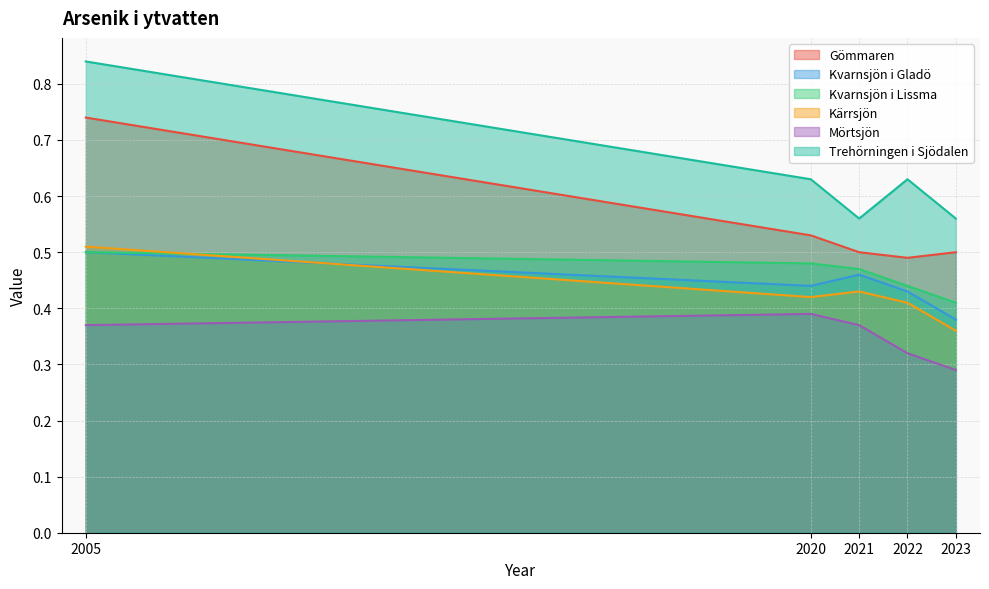

Where is the first local minimum for Kvarnsjön i Gladö?

2020